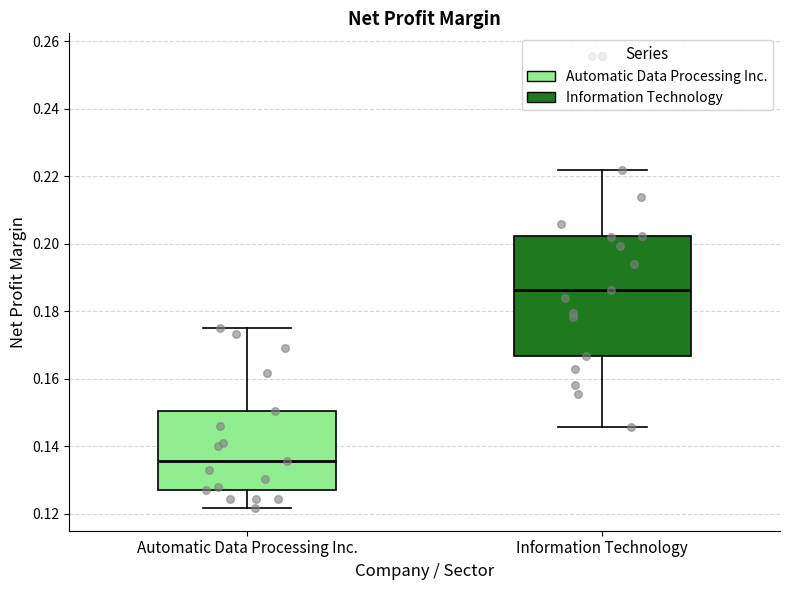

Reading left to right, read every box against the y-axis: the position of its median line, the range the box covers, and the ends of its whiskers. The values are not printed on the chart, so give them approximately, as read against the axis.

Automatic Data Processing Inc.: median 0.136, box 0.126 to 0.150, whiskers 0.122 to 0.176
Information Technology: median 0.186, box 0.166 to 0.202, whiskers 0.146 to 0.222